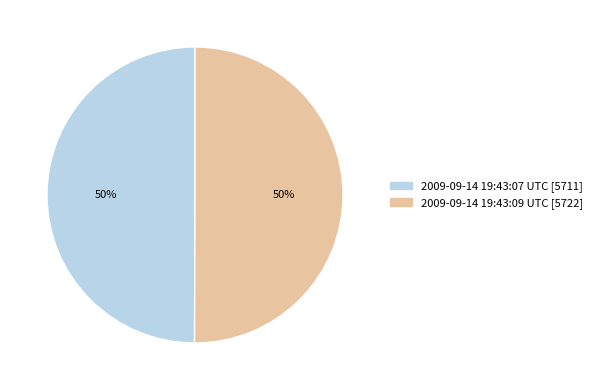

Is it true that 2009-09-14 19:43:07 UTC [5711] is 57% of the pie?

False